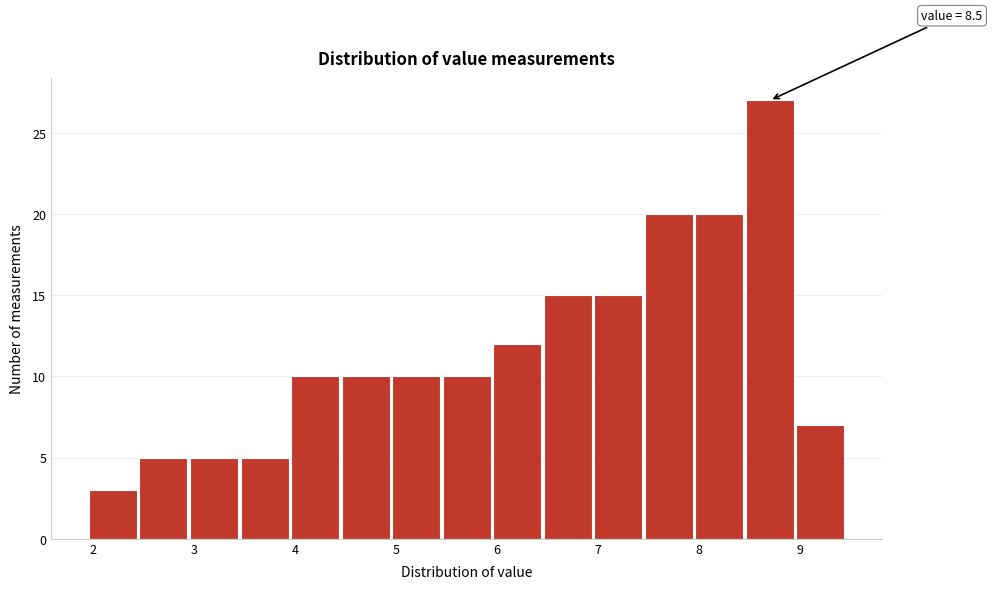

Over which range of the x-axis is the bar tallest?

8.45 to 8.95